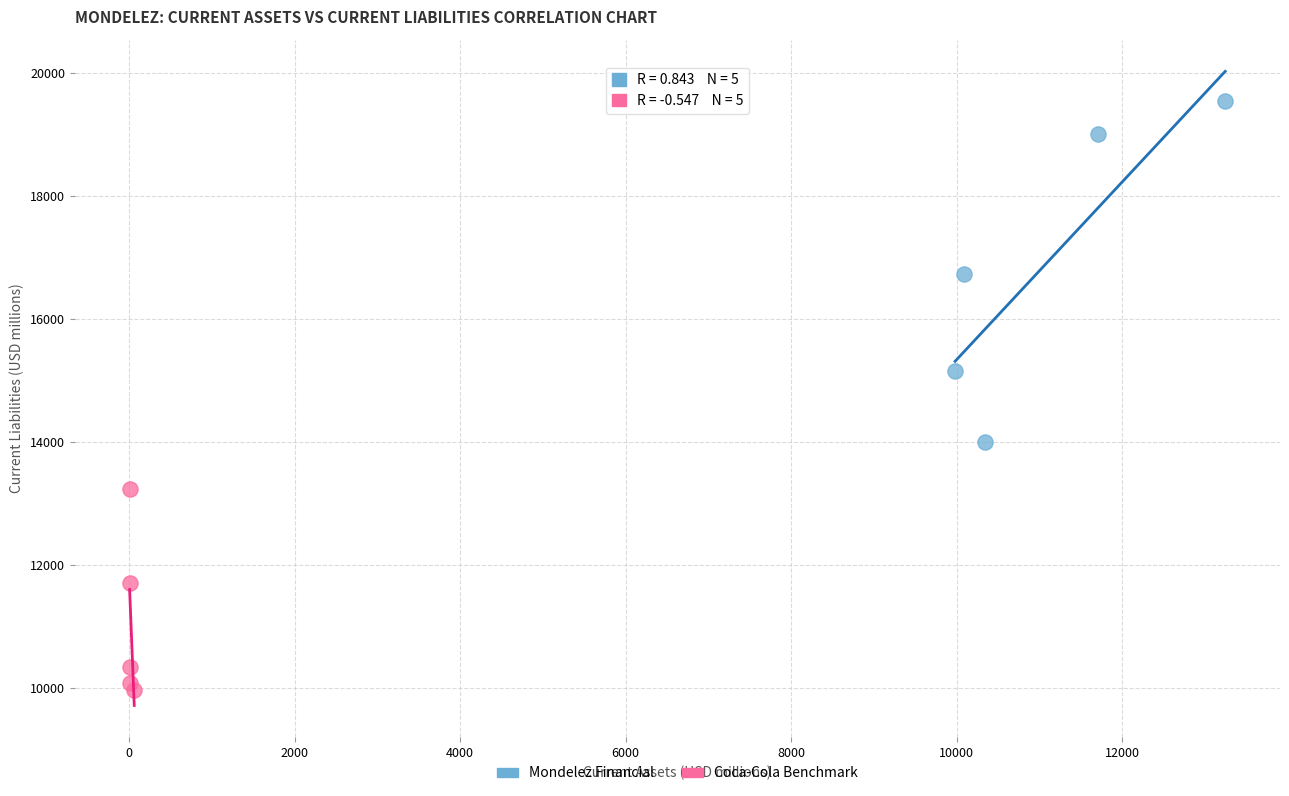

What are all the series names shown in the legend?

Mondelez Financial, Coca-Cola Benchmark